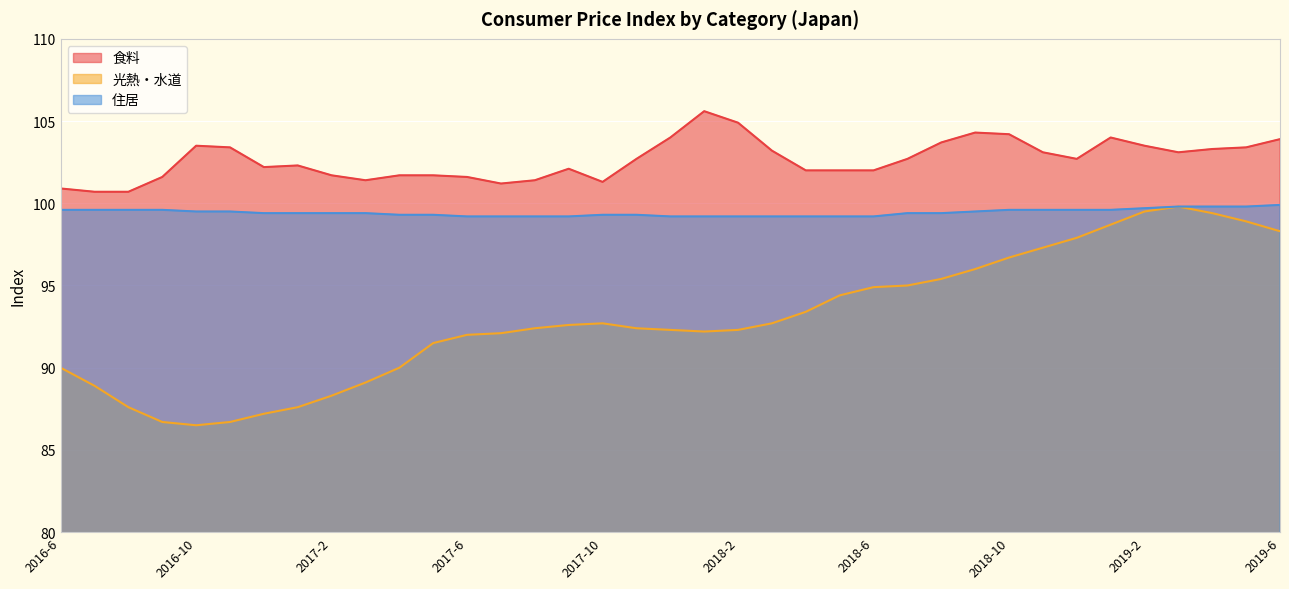

Rank the series by their average value, from highest to lowest.

食料, 住居, 光熱・水道